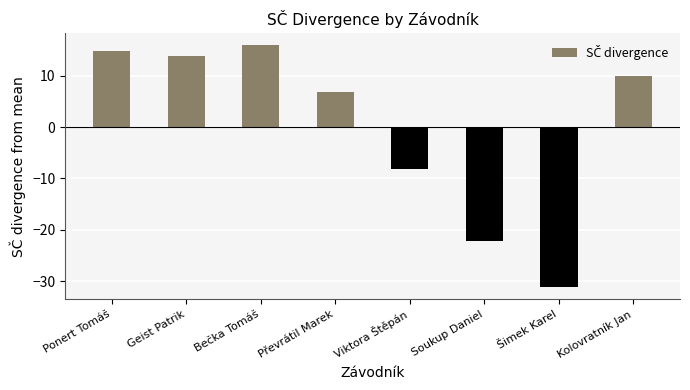

Rank the categories by value from highest to lowest.

Bečka Tomáš, Ponert Tomáš, Geist Patrik, Kolovratník Jan, Převrátil Marek, Viktora Štěpán, Soukup Daniel, Šimek Karel